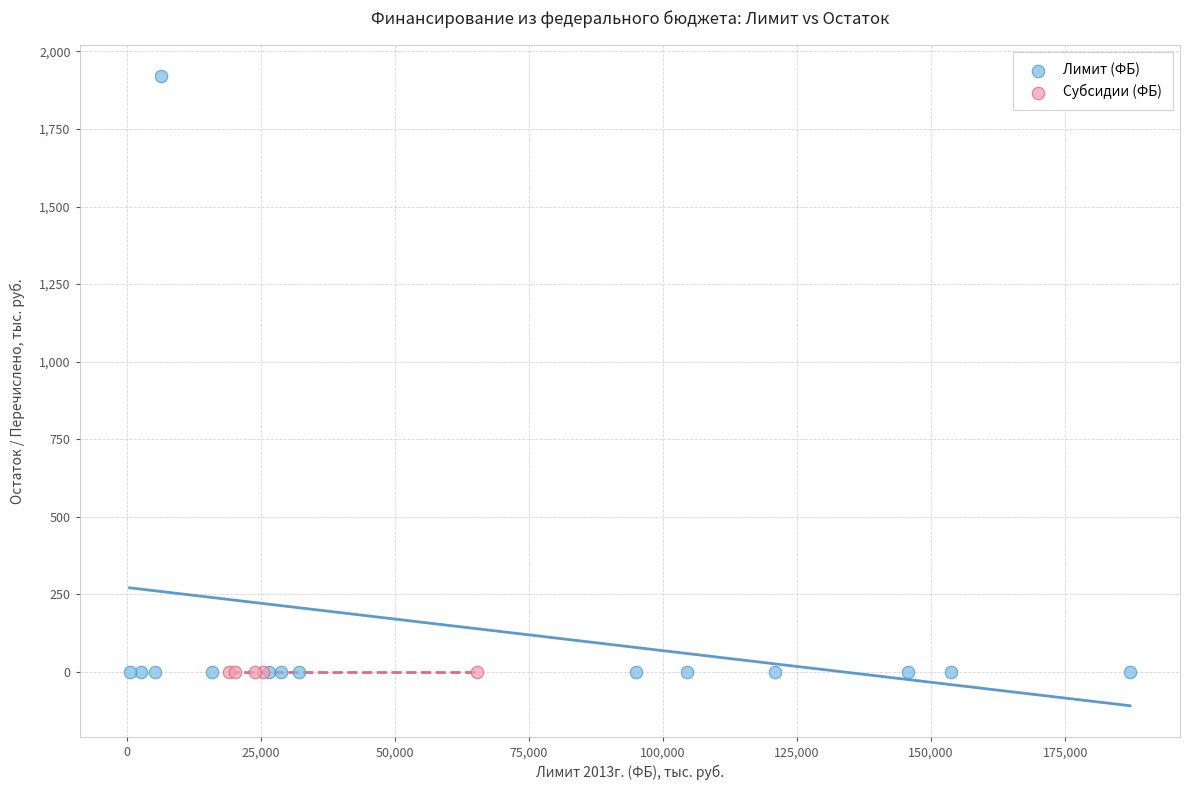

Which series reaches the maximum Y coordinate?

Лимит (ФБ)